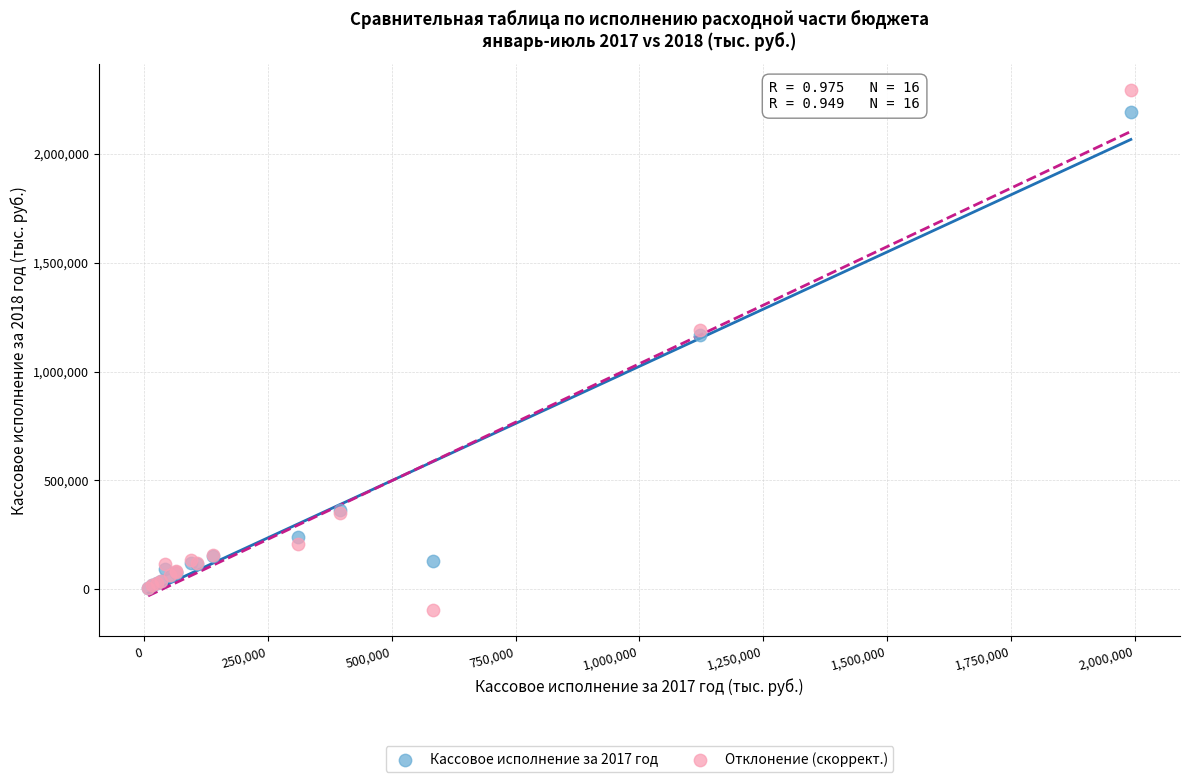

Which series contains the lowest Y value?

Отклонение (скоррект.)